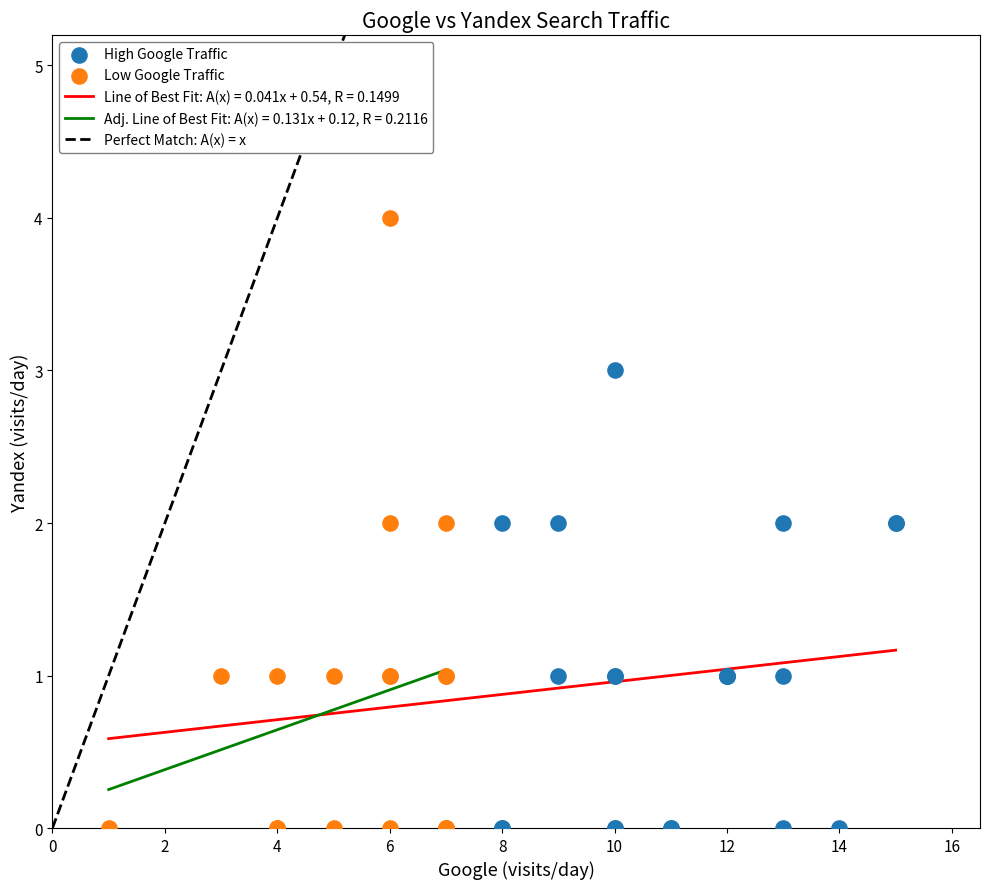

Which series contains the highest Y value?

Low Google Traffic